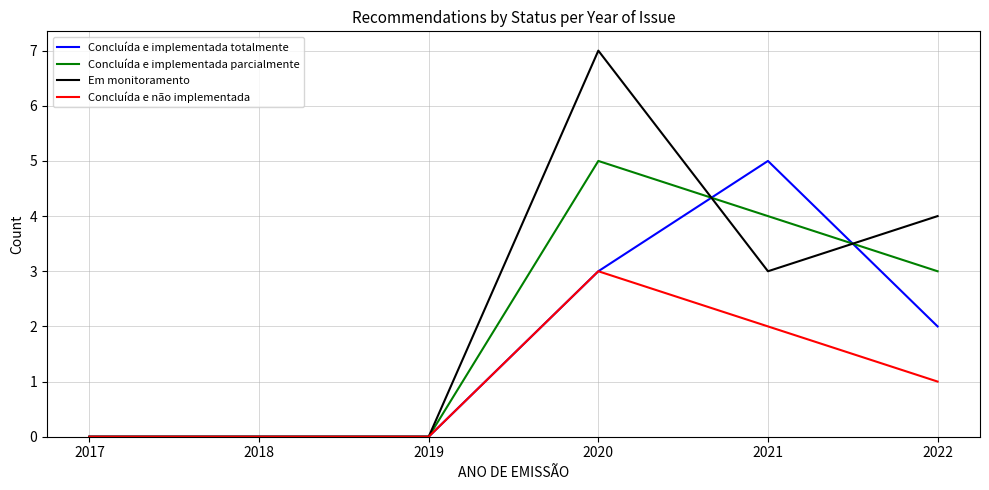

List the series in order of their overall mean, lowest first.

Concluída e não implementada, Concluída e implementada totalmente, Concluída e implementada parcialmente, Em monitoramento